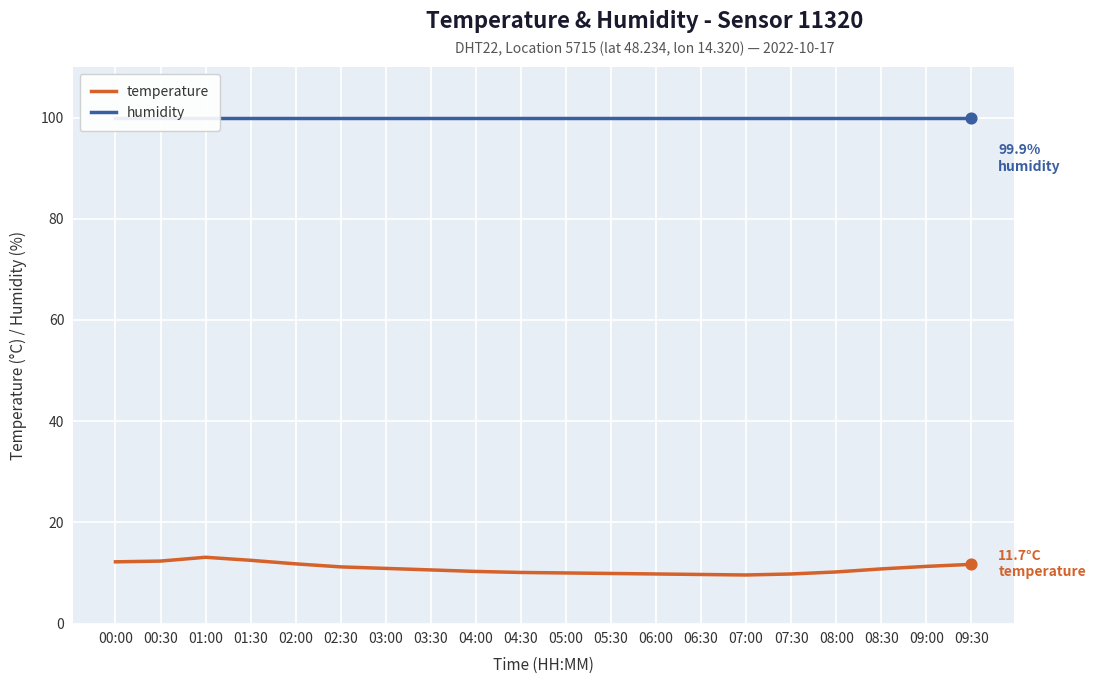

Is the value of temperature at 06:30 greater than the value of humidity at 02:30?

No